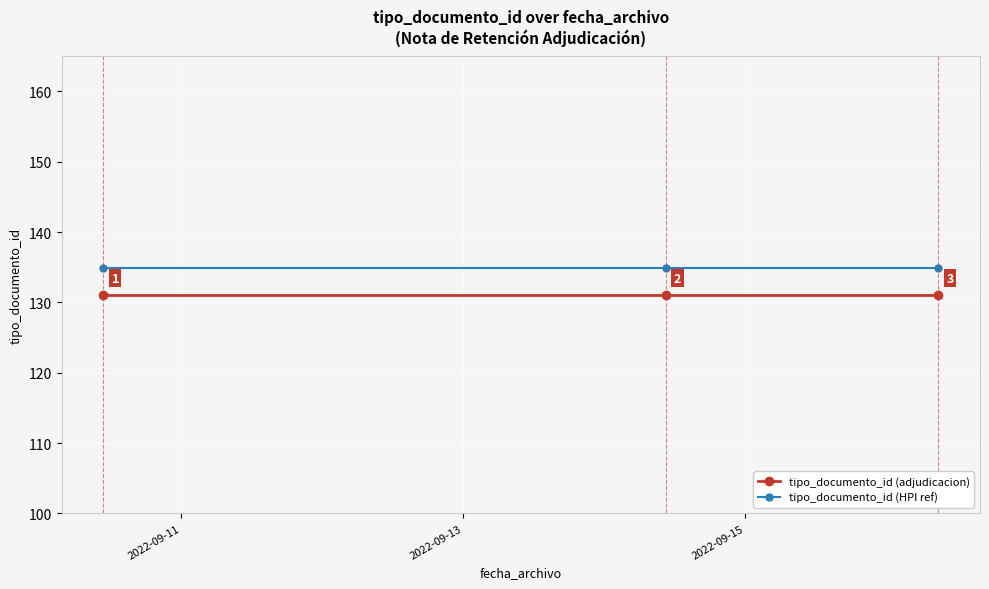

Rank the series by their average value, from lowest to highest.

tipo_documento_id (adjudicacion), tipo_documento_id (HPI ref)